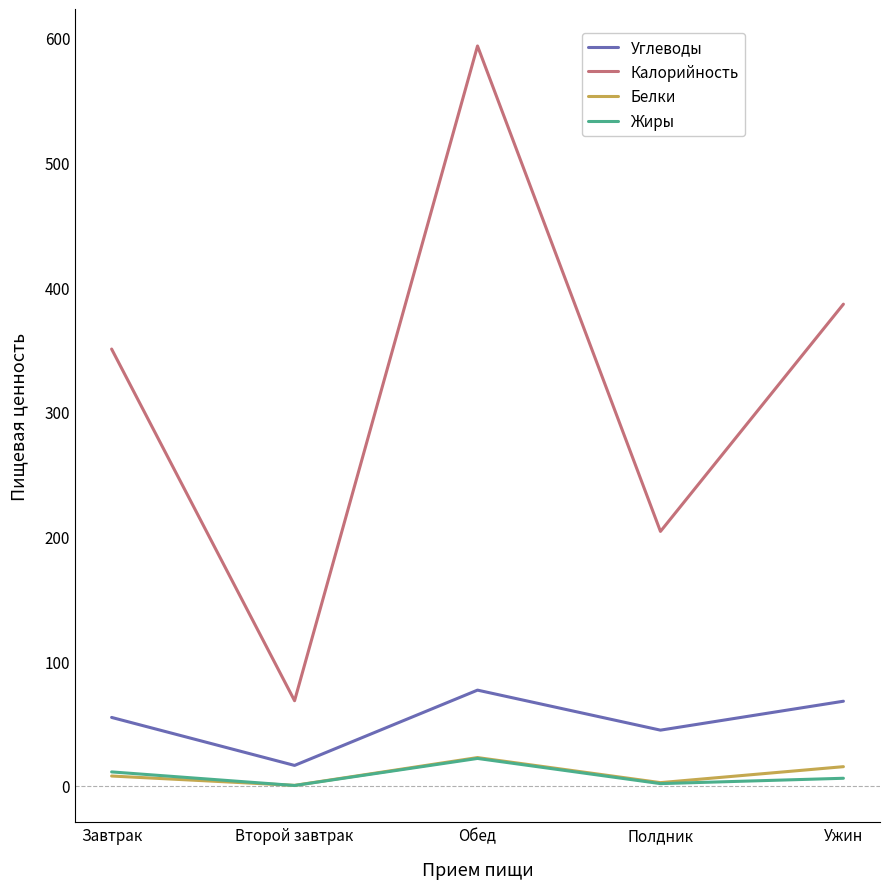

At which category is the sum across all series the highest?

Обед